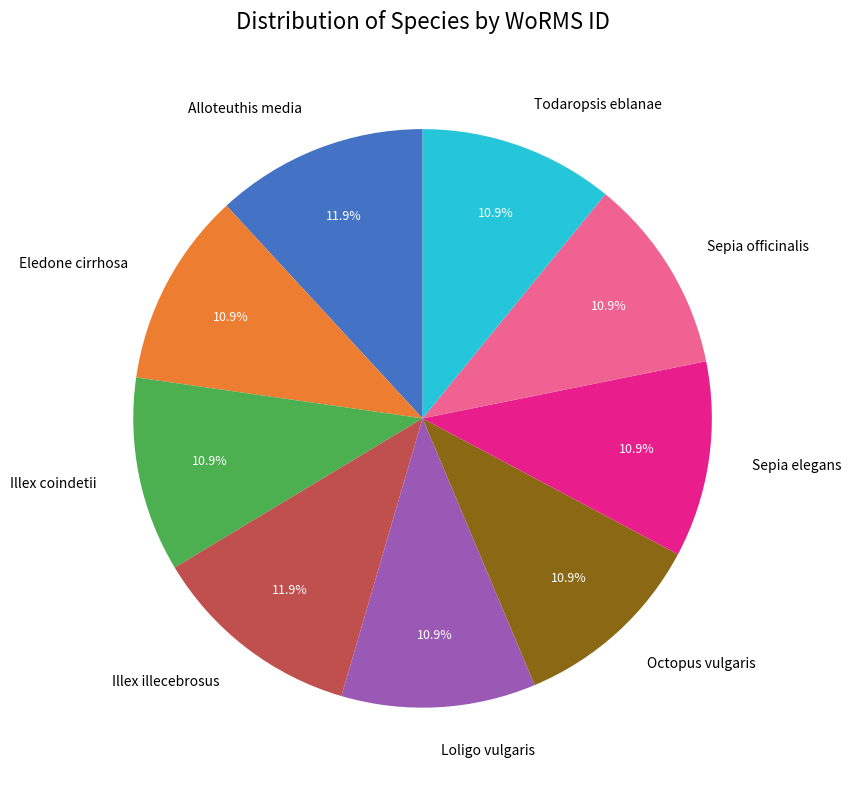

Does Alloteuthis media represent more than half of the total?

No